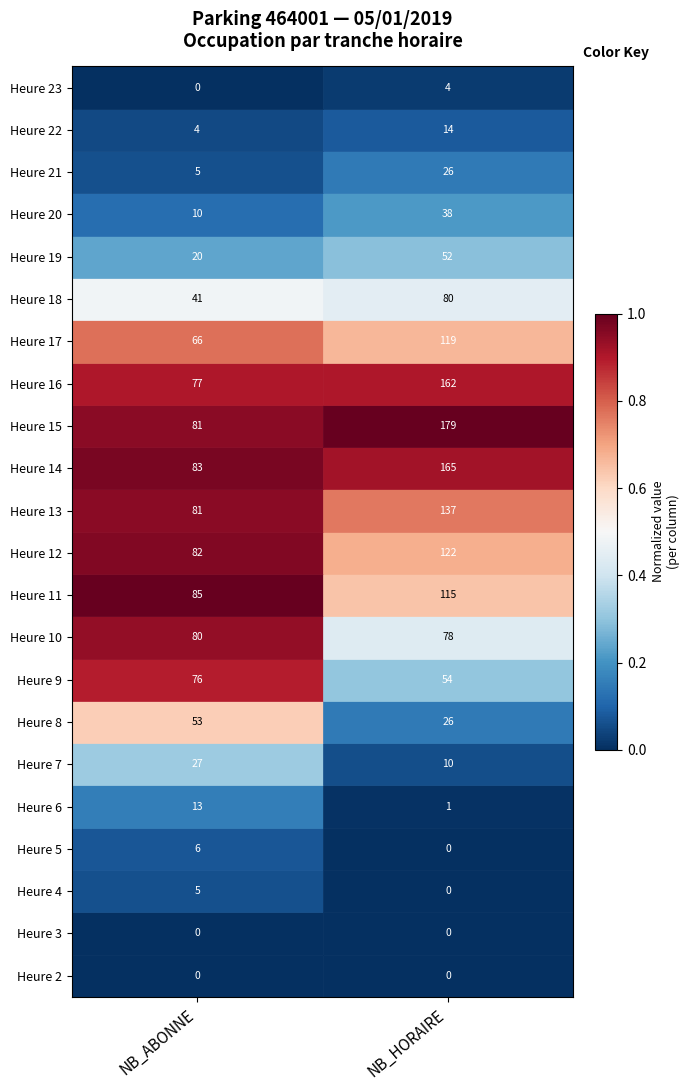

Which series has the largest range (max minus min)?

Heure 15